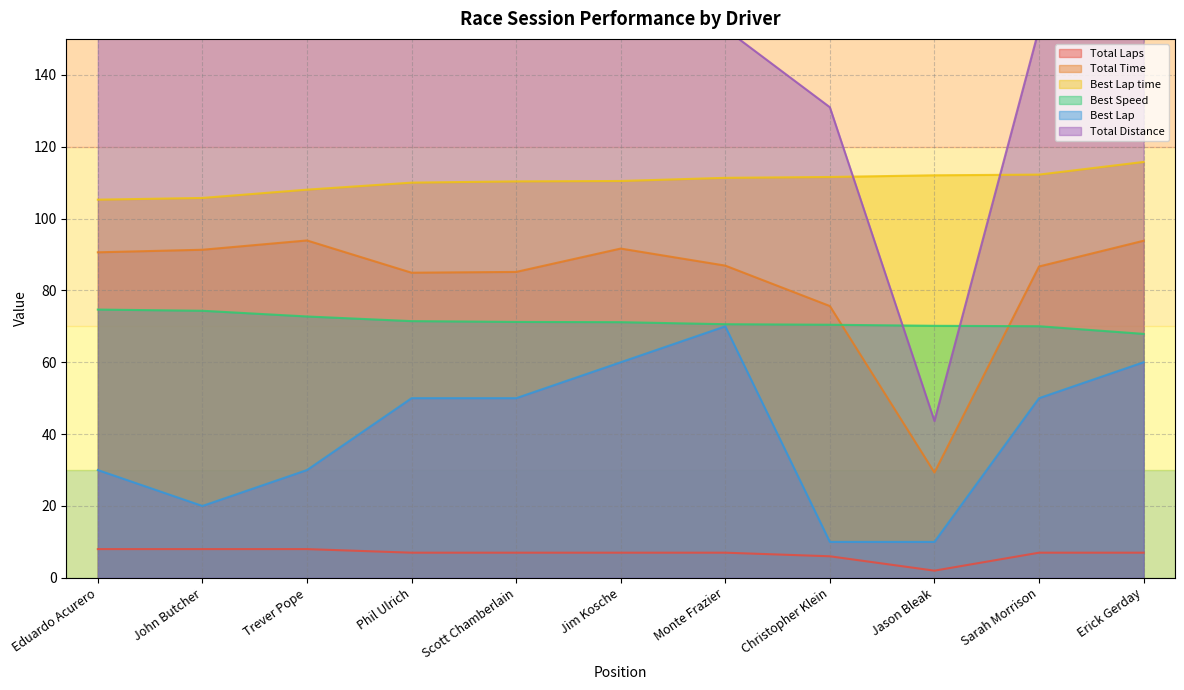

What is the minimum value for Best Lap time?

105.3